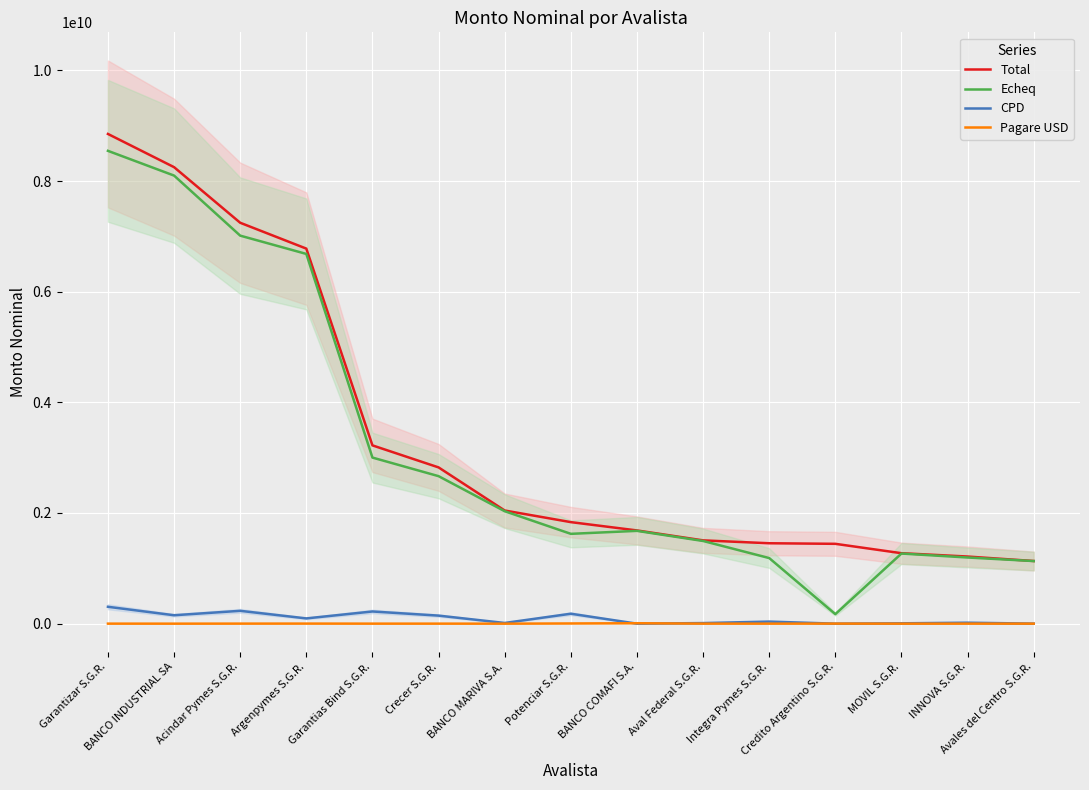

What is the greatest value displayed?

8850572945.5